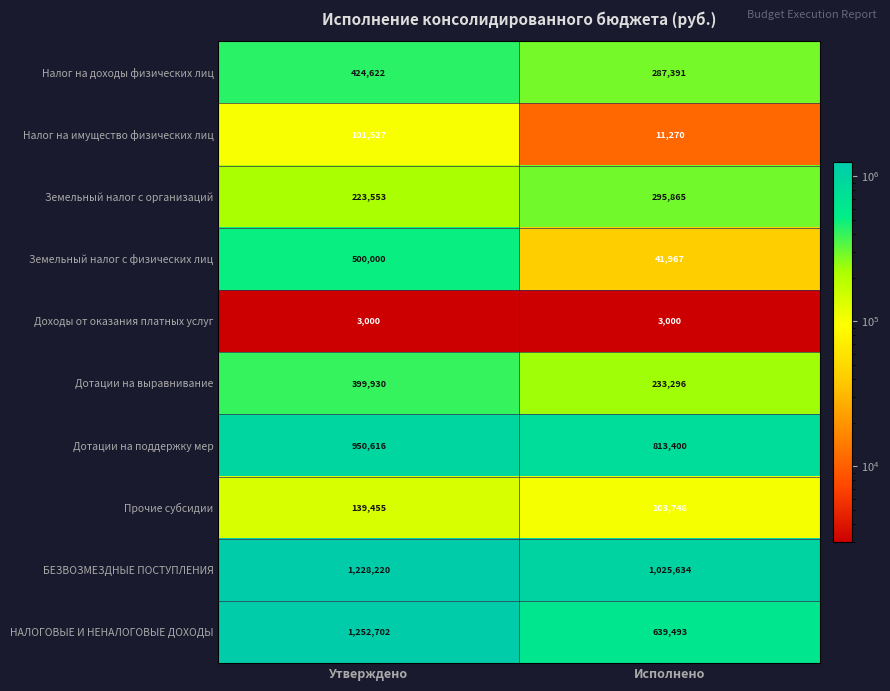

What is the difference between the maximum and minimum values in the Дотации на поддержку мер series?

137216